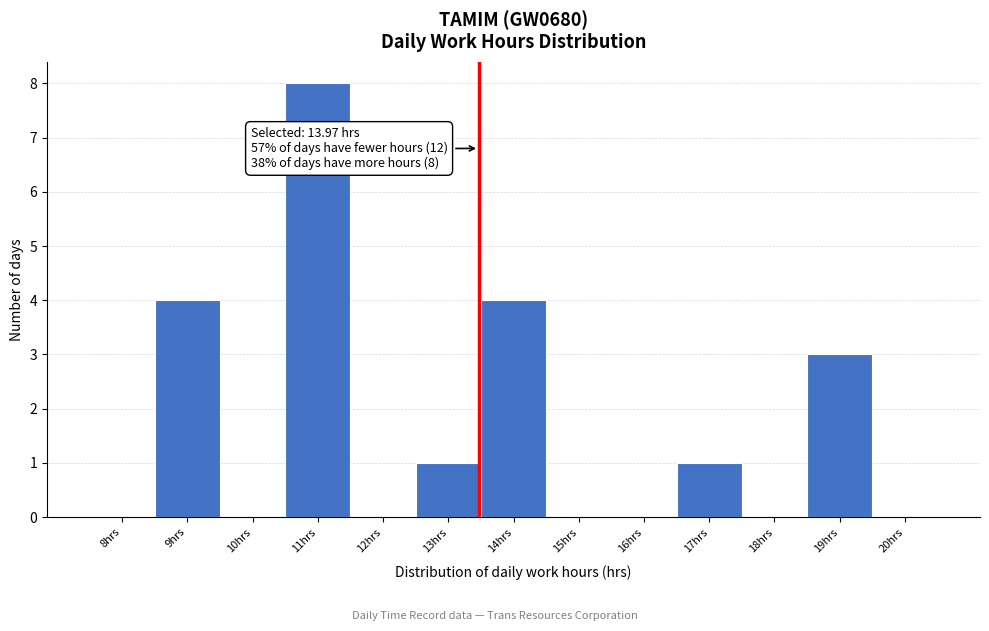

Reading left to right, extract all data points from this chart.

8hrs=0	9hrs=4	10hrs=0	11hrs=8	12hrs=0	13hrs=1	14hrs=4	15hrs=0	16hrs=0	17hrs=1	18hrs=0	19hrs=3	20hrs=0